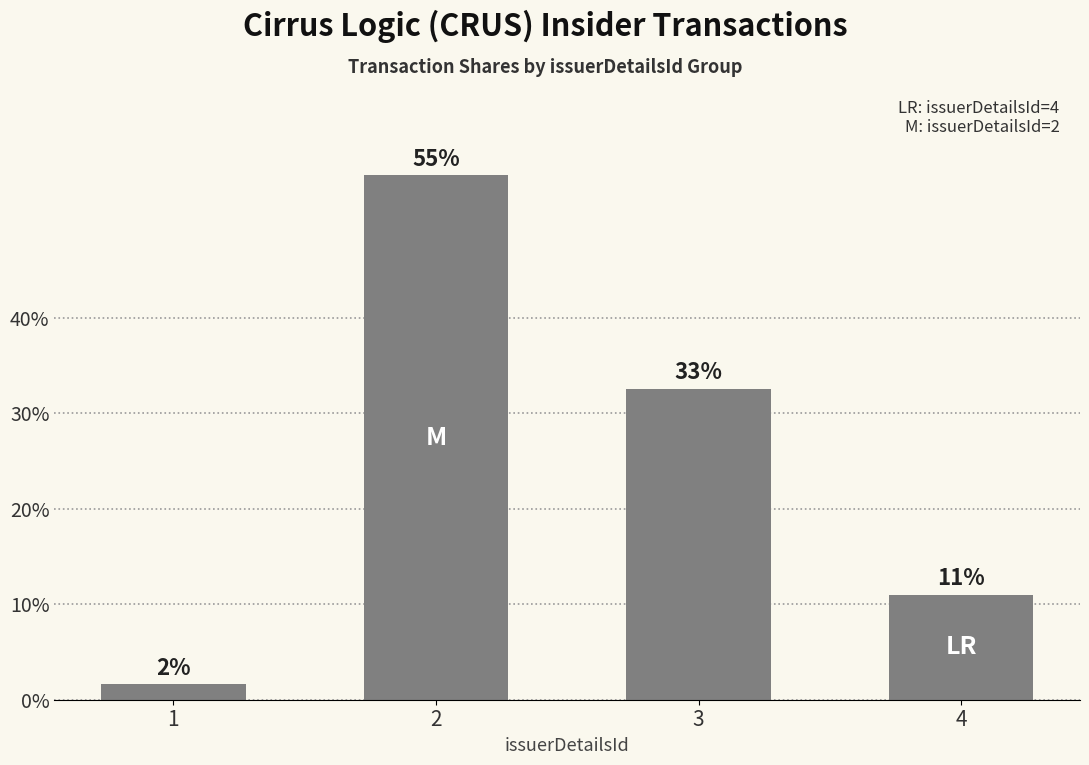

What value does the data have at 3?

32.5